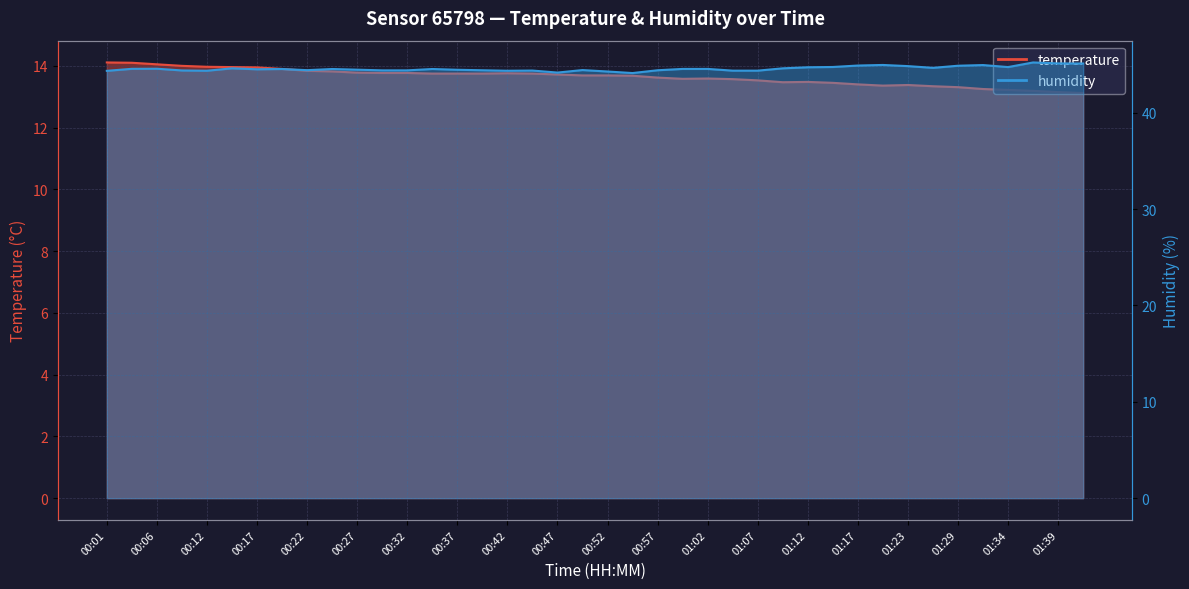

True or false: temperature and humidity intersect in this chart.

False